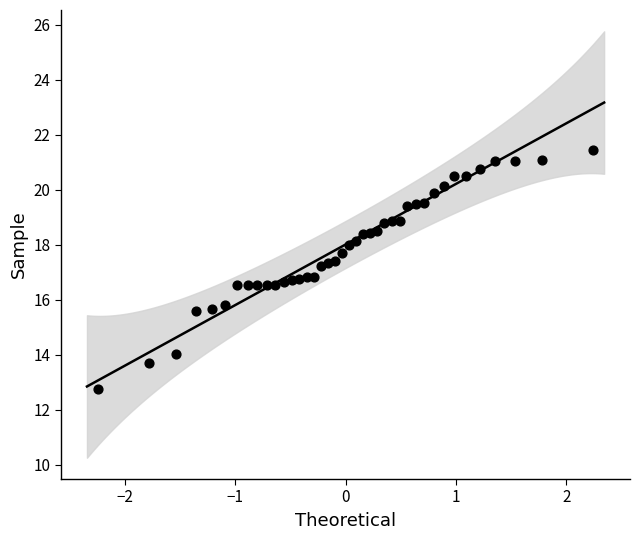

What is the range of X values (max minus min)?

4.5